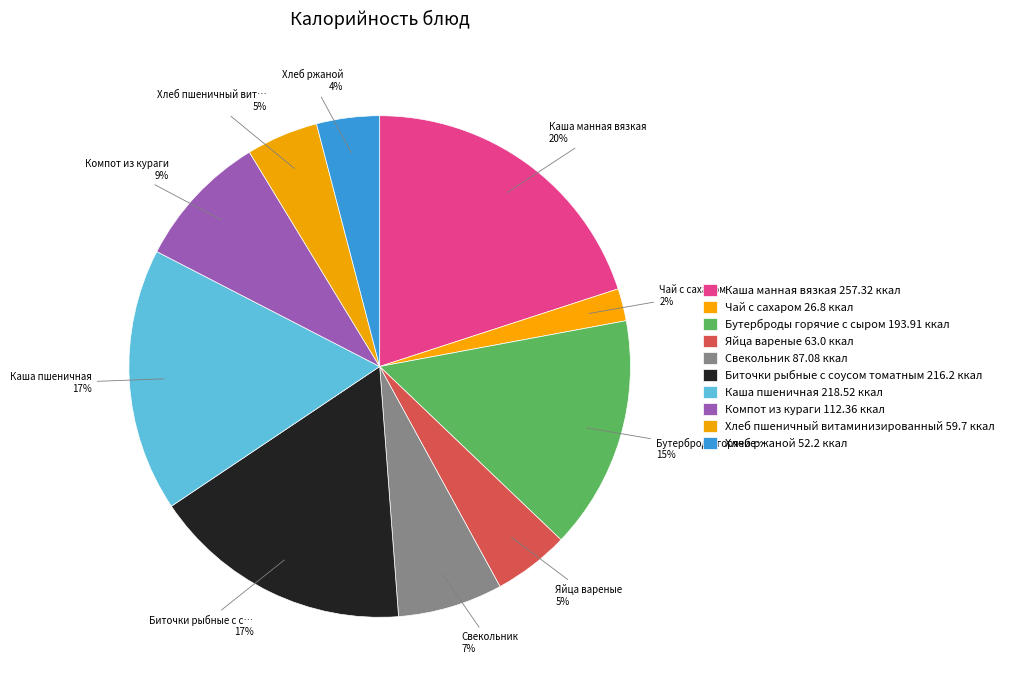

What percentage is the Яйца вареные slice, to the nearest percent?

5%